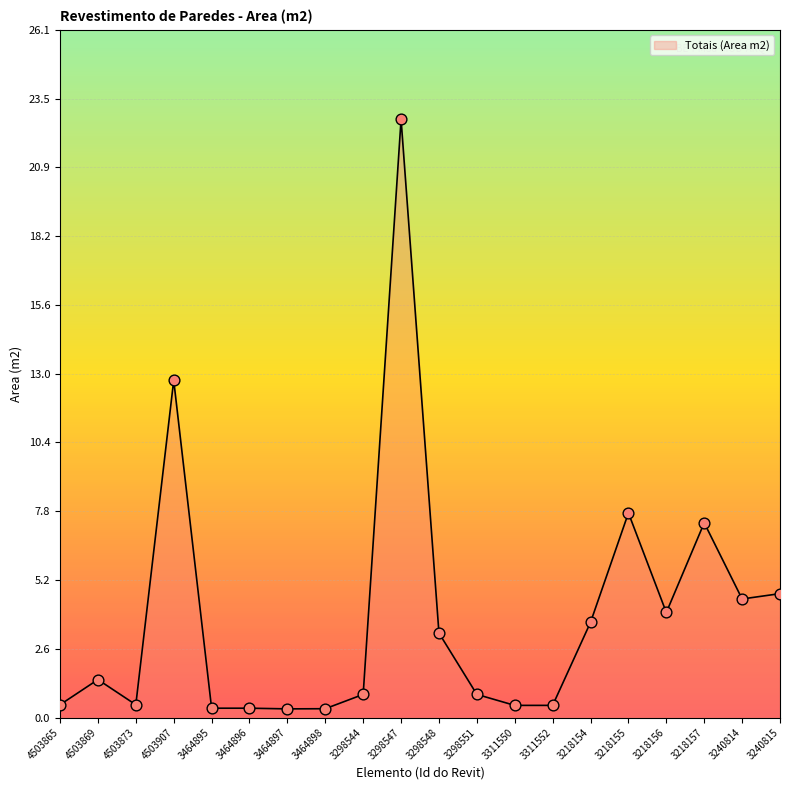

Which has a higher value, 3218156 or 3298544?

3218156